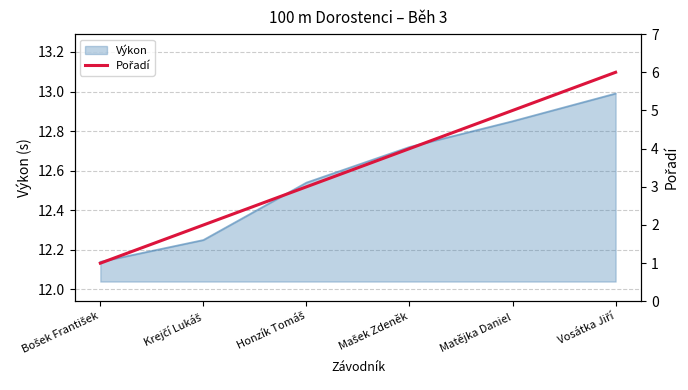

Rank the categories by value from highest to lowest.

Vosátka Jiří, Matějka Daniel, Mašek Zdeněk, Honzík Tomáš, Krejčí Lukáš, Bošek František